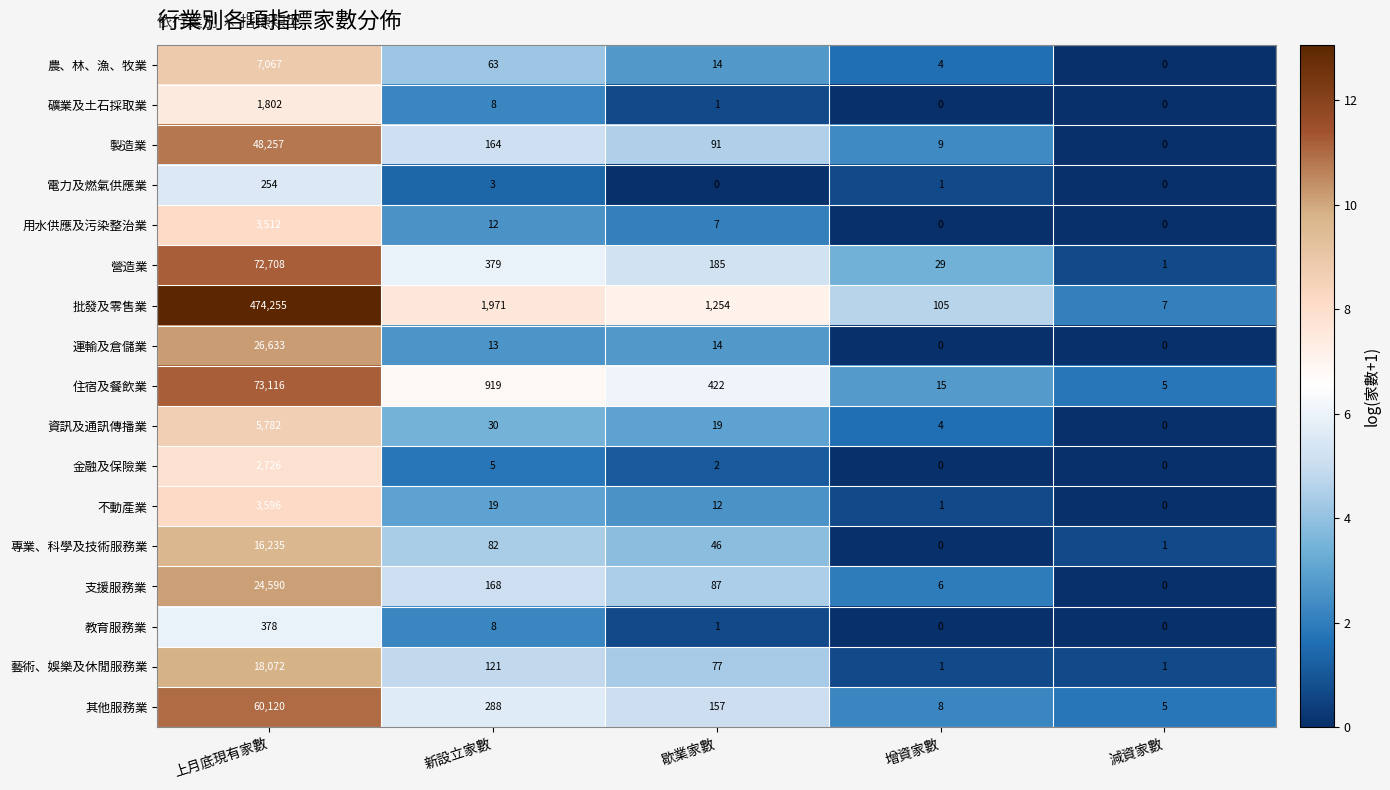

Count the number of categories in the chart.

5